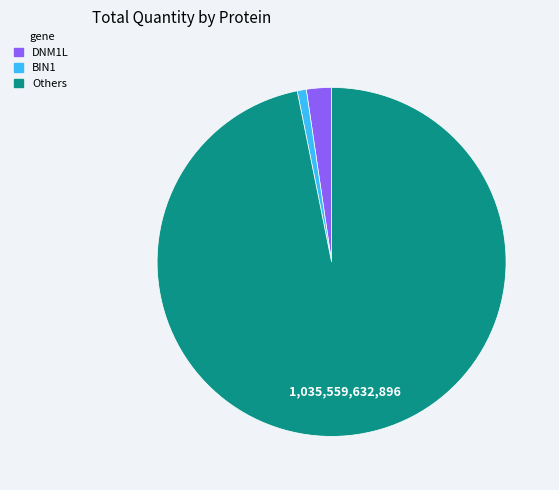

Does any single category account for the majority?

Yes